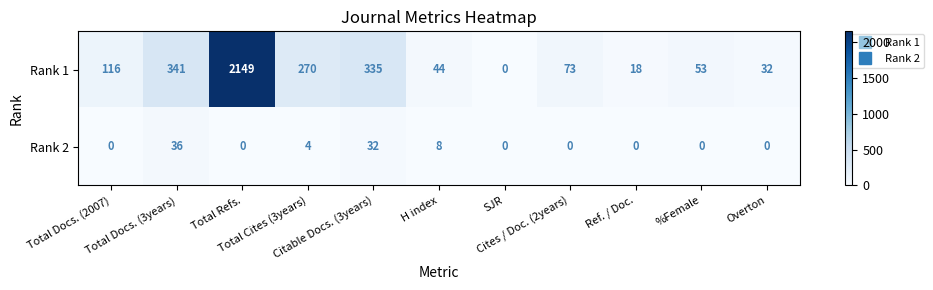

How many categories are shown in the chart?

11